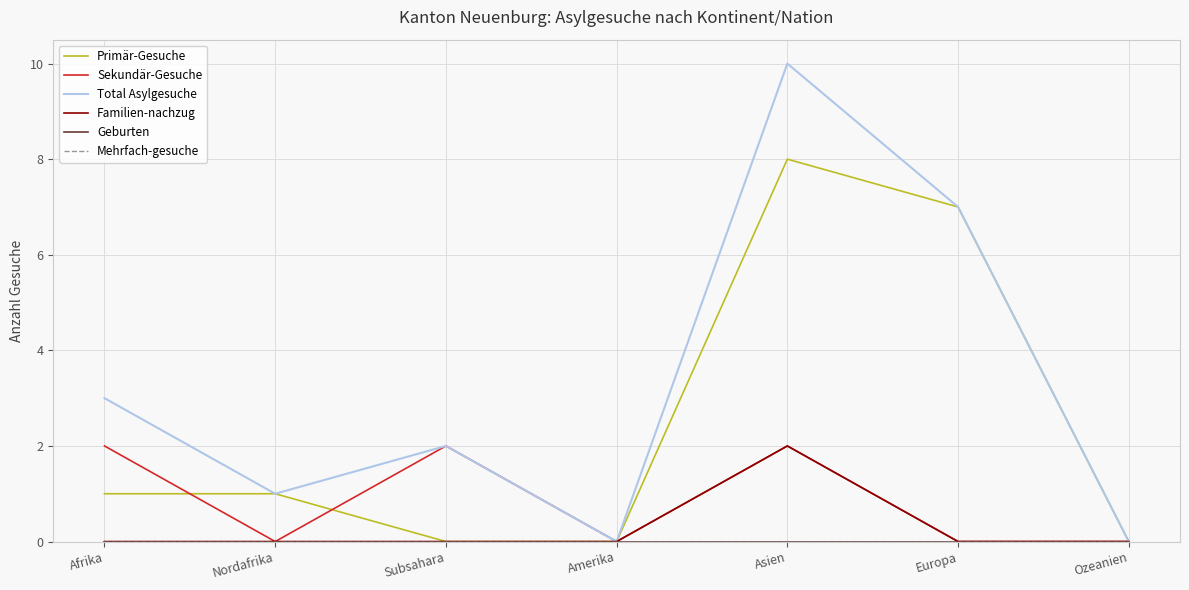

Is it true that Sekundär-Gesuche equals 1 at Nordafrika?

False